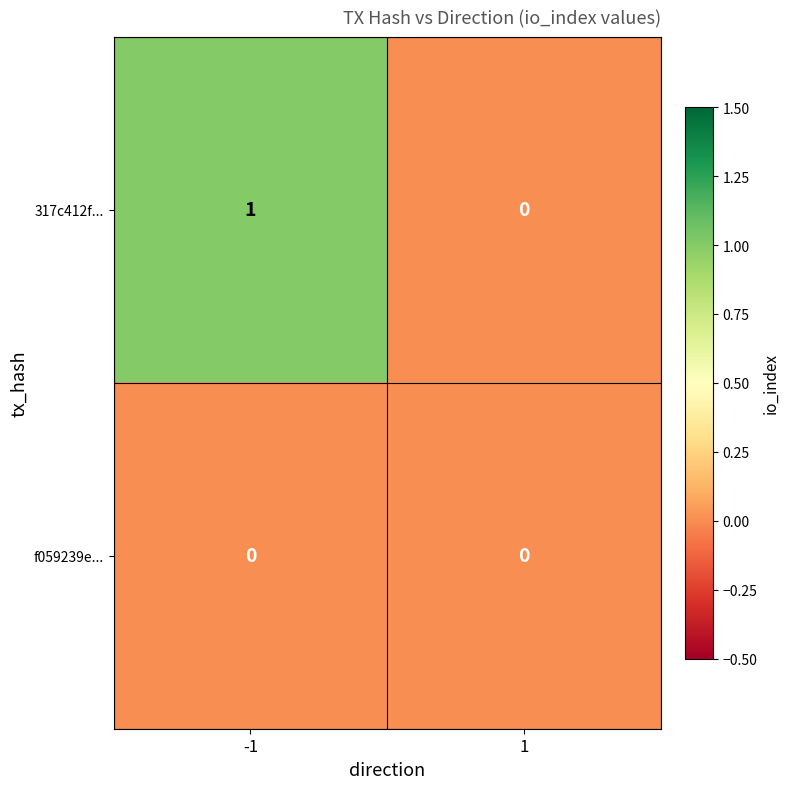

The value of 317c412f... at -1 is 1. True or false?

True